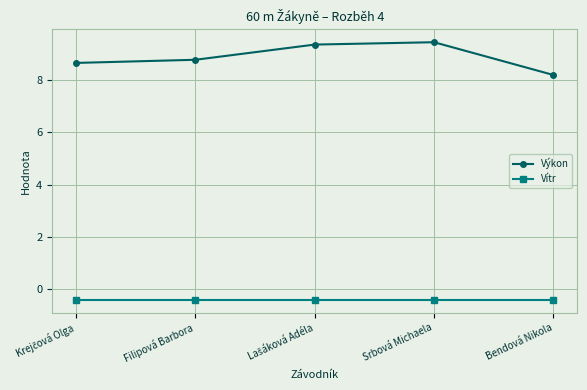

What is the sum of all Vítr values?

-2.0